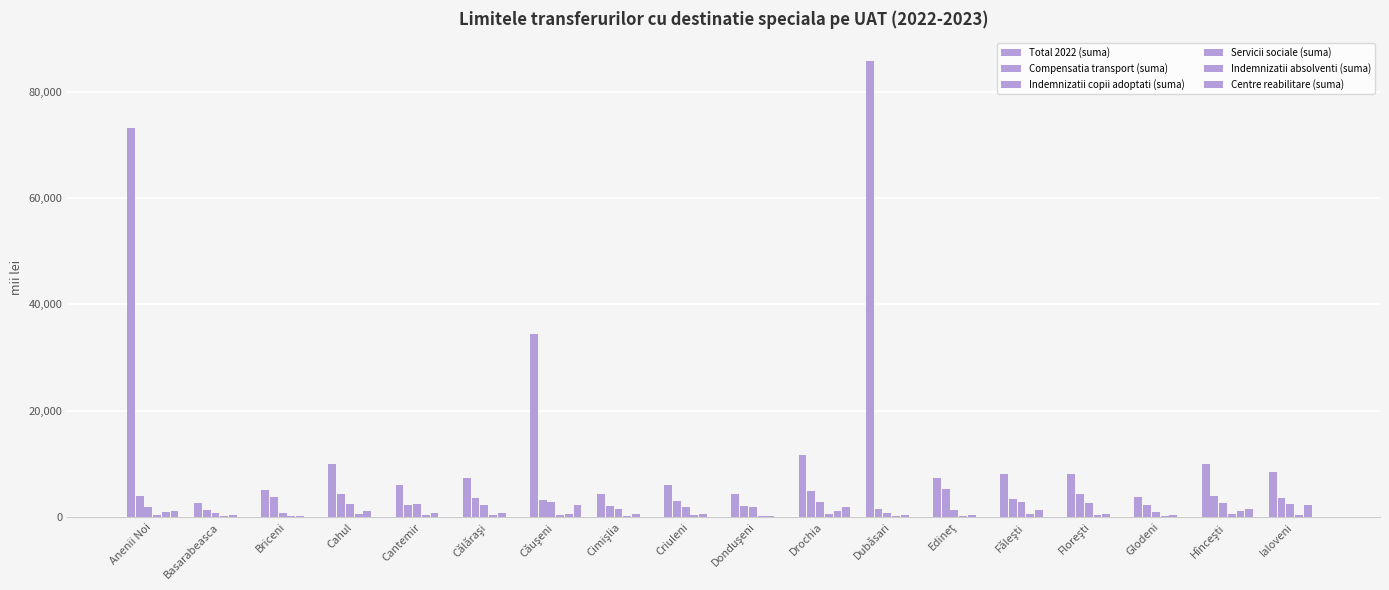

How many data points in Compensatia transport (suma) are above 3510?

9